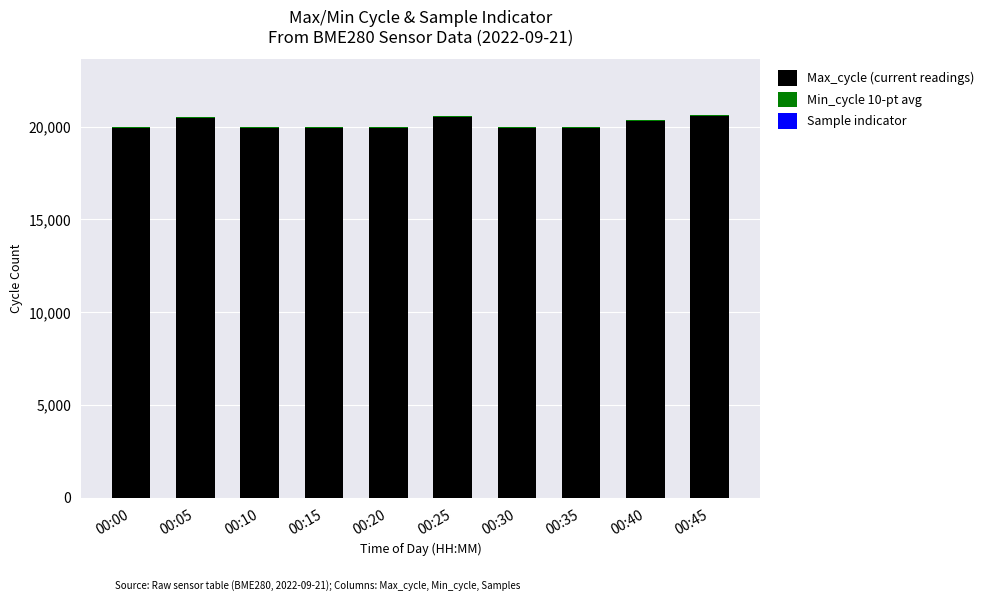

The value of Max_cycle (current readings) at 00:45 is 13535. True or false?

False